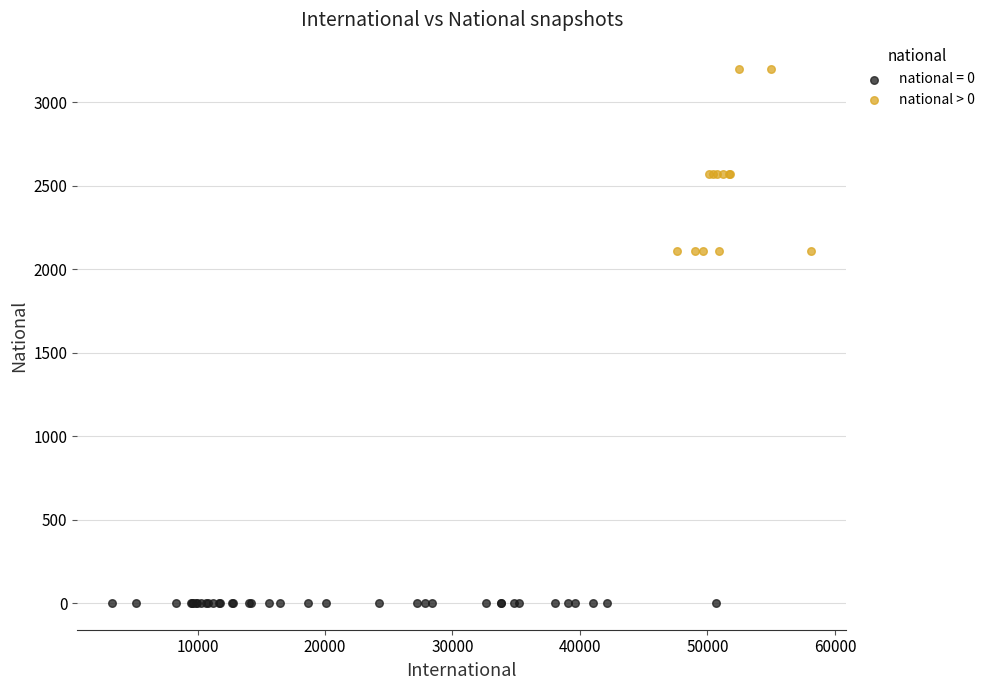

Which series reaches the maximum Y coordinate?

national > 0